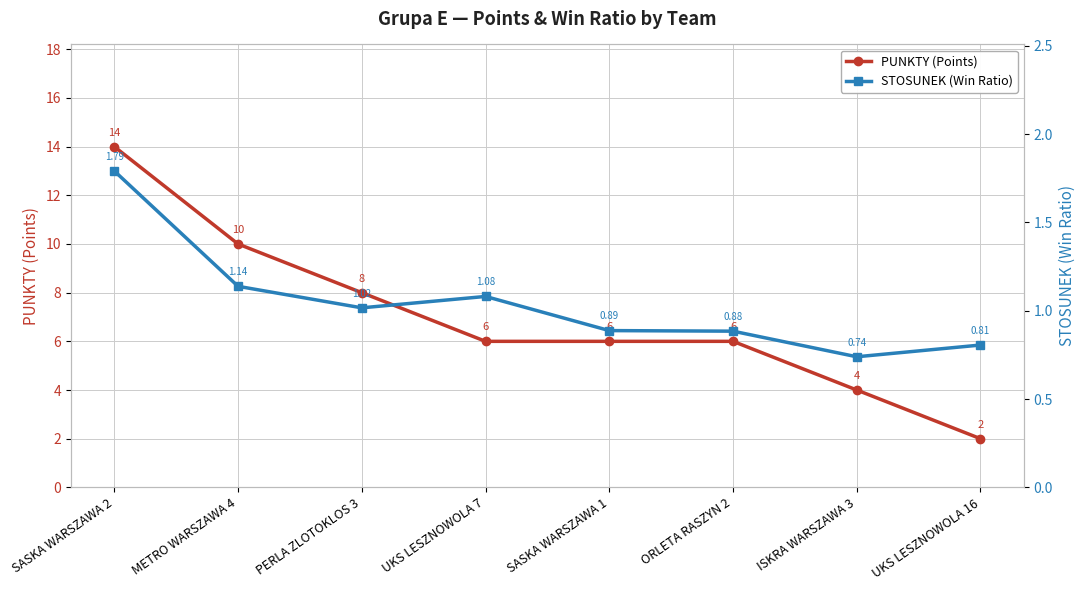

What is the spread (max minus min) of values at PERLA ZLOTOKLOS 3?

7.0